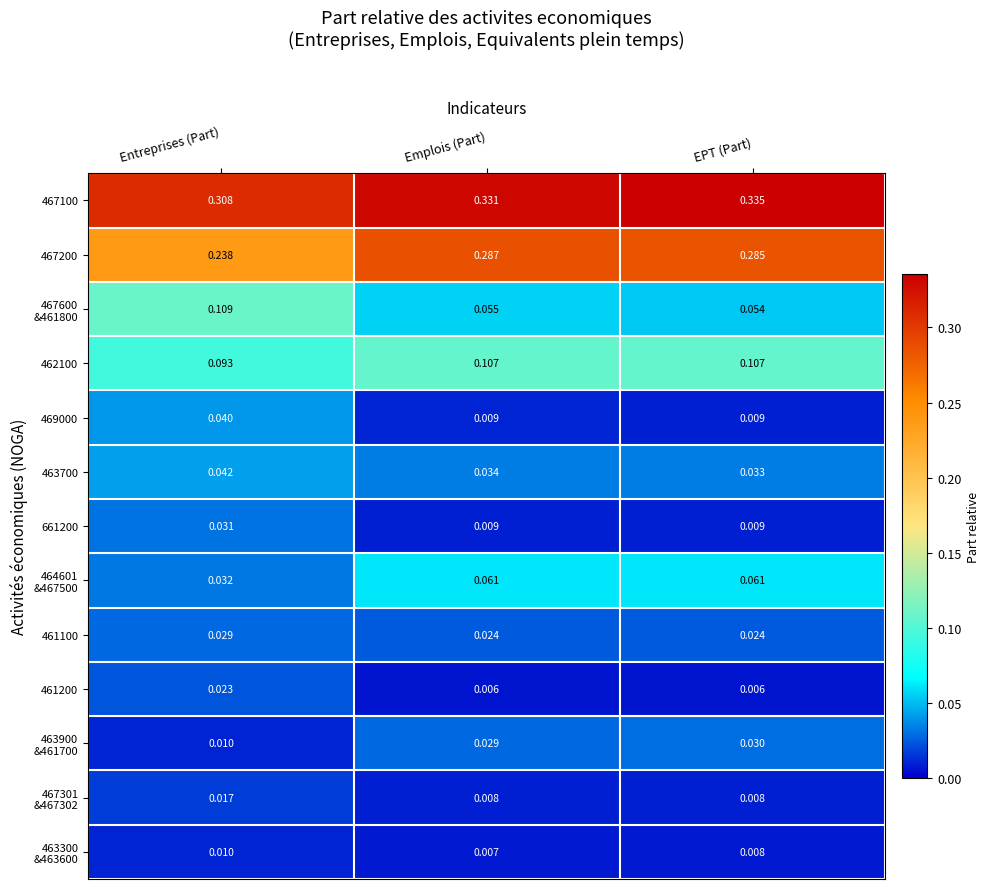

At which category is the sum across all series the highest?

Entreprises (Part)